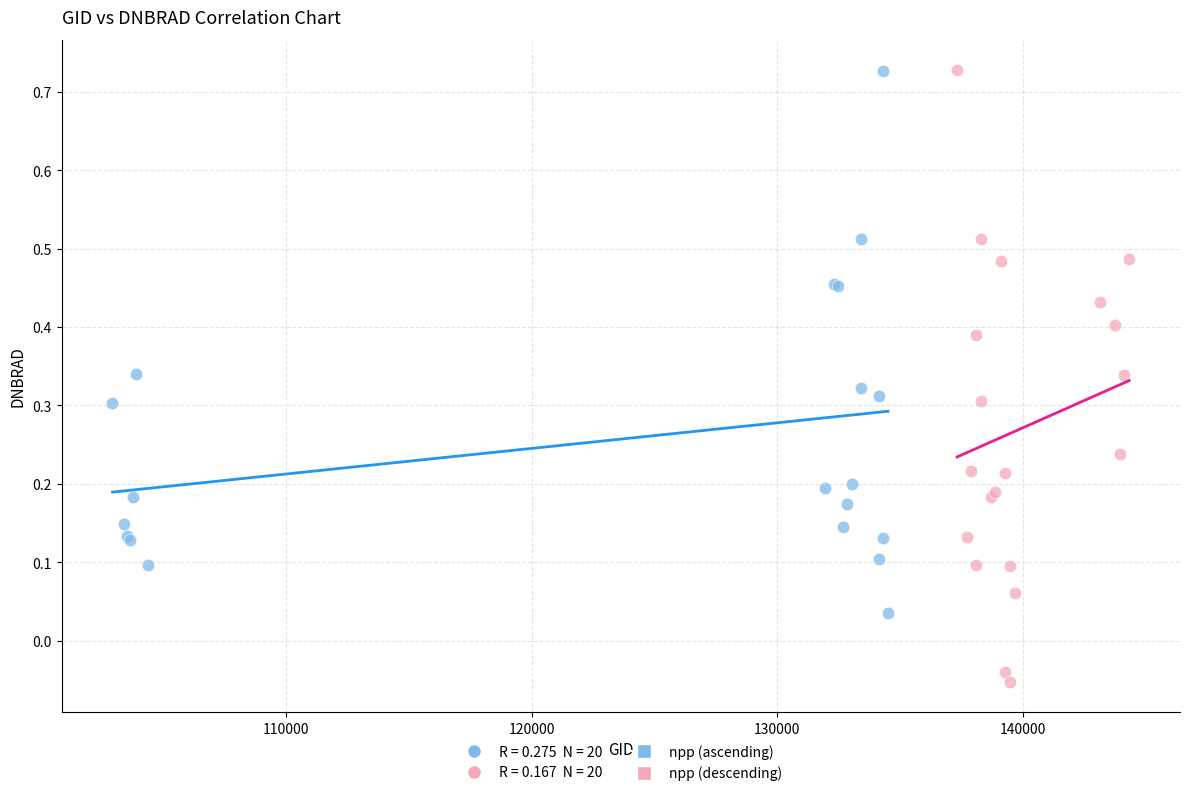

Which series reaches the minimum Y coordinate?

npp (descending)